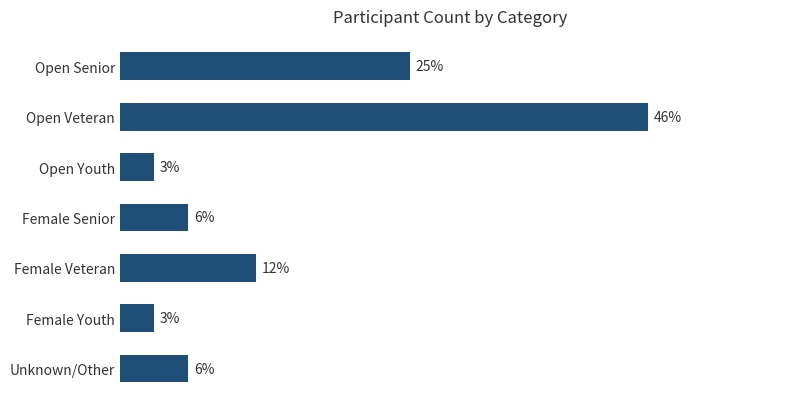

Are the bars horizontal?

Yes